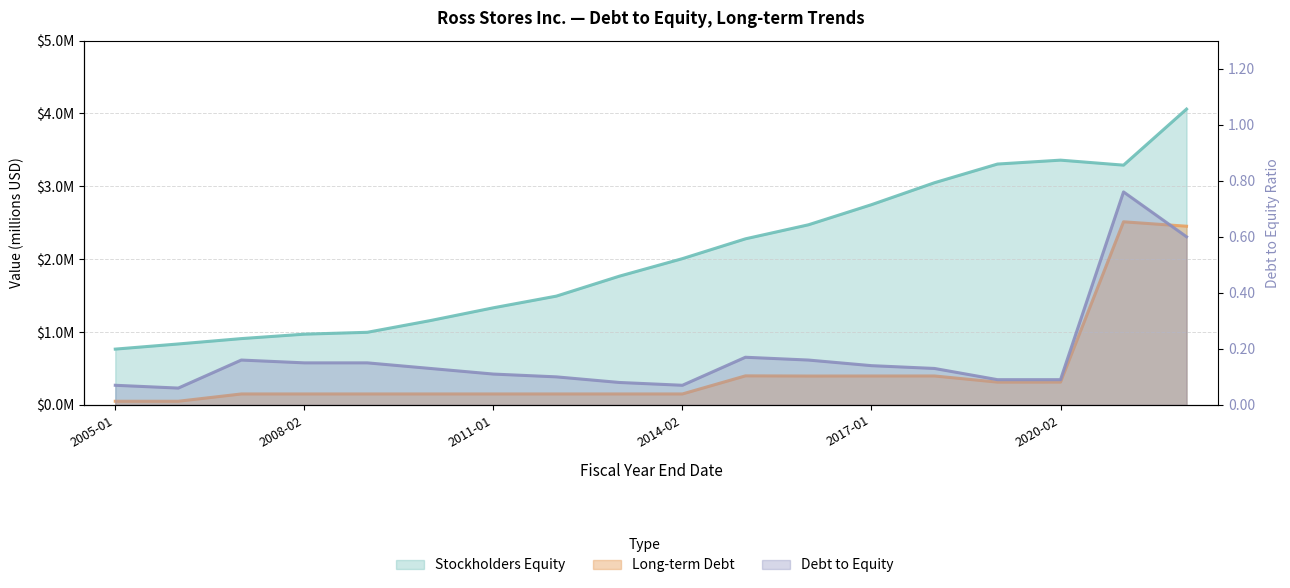

What is the minimum value shown in the chart?

0.1